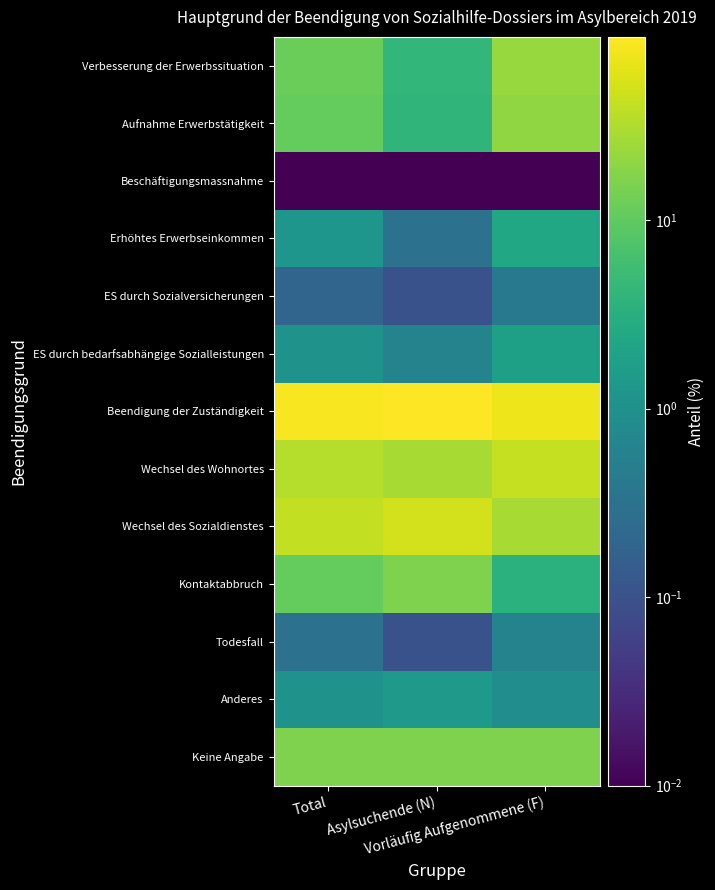

Reading left to right, list all the values displayed in this chart.

Verbesserung der Erwerbssituation: Total=11.9	Asylsuchende (N)=4.3	Vorläufig Aufgenommene (F)=22.6
Aufnahme Erwerbstätigkeit: Total=10.7	Asylsuchende (N)=4.0	Vorläufig Aufgenommene (F)=20.3
Beschäftigungsmassnahme: Total=0.0	Asylsuchende (N)=0.0	Vorläufig Aufgenommene (F)=0.0
Erhöhtes Erwerbseinkommen: Total=1.2	Asylsuchende (N)=0.3	Vorläufig Aufgenommene (F)=2.3
ES durch Sozialversicherungen: Total=0.2	Asylsuchende (N)=0.1	Vorläufig Aufgenommene (F)=0.4
ES durch bedarfsabhängige Sozialleistungen: Total=1.1	Asylsuchende (N)=0.6	Vorläufig Aufgenommene (F)=1.8
Beendigung der Zuständigkeit: Total=85.6	Asylsuchende (N)=93.6	Vorläufig Aufgenommene (F)=74.3
Wechsel des Wohnortes: Total=33.9	Asylsuchende (N)=28.1	Vorläufig Aufgenommene (F)=42.0
Wechsel des Sozialdienstes: Total=40.6	Asylsuchende (N)=49.4	Vorläufig Aufgenommene (F)=28.3
Kontaktabbruch: Total=10.9	Asylsuchende (N)=16.1	Vorläufig Aufgenommene (F)=3.5
Todesfall: Total=0.3	Asylsuchende (N)=0.1	Vorläufig Aufgenommene (F)=0.6
Anderes: Total=1.1	Asylsuchende (N)=1.4	Vorläufig Aufgenommene (F)=0.9
Keine Angabe: Total=15.9	Asylsuchende (N)=16.1	Vorläufig Aufgenommene (F)=15.7